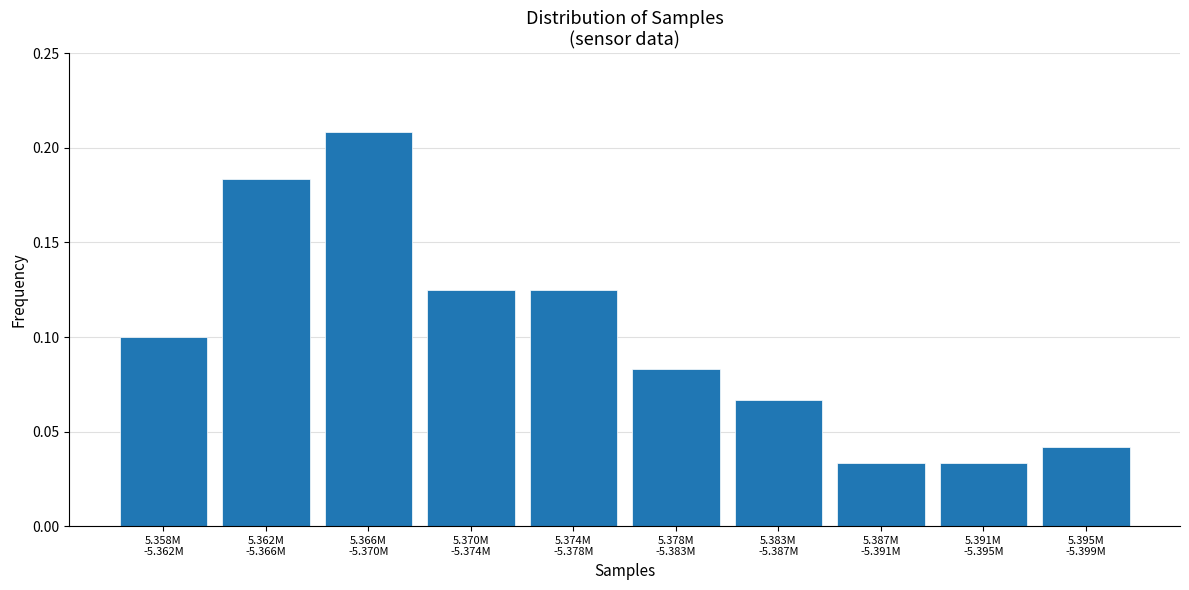

How many values are between 0 and 1?

10